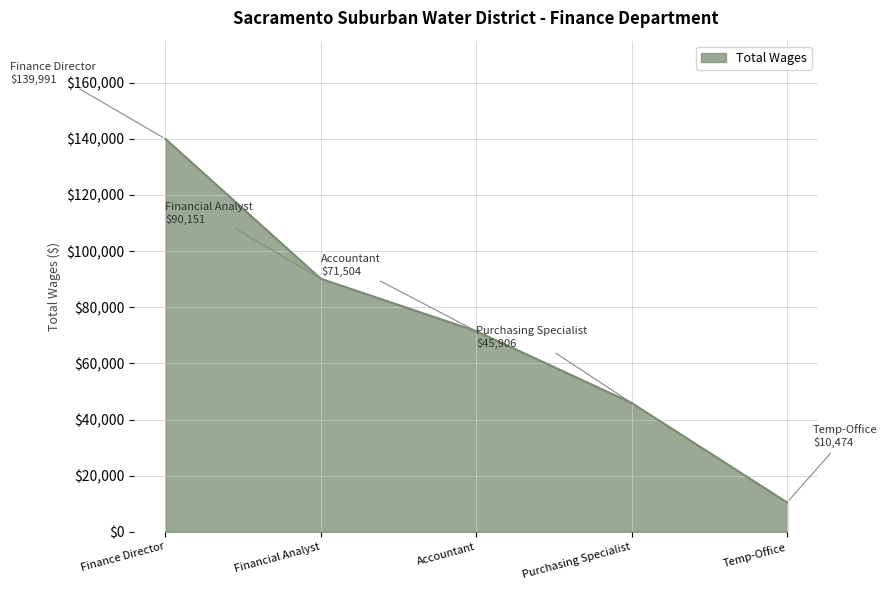

How many lines are shown in the chart?

1